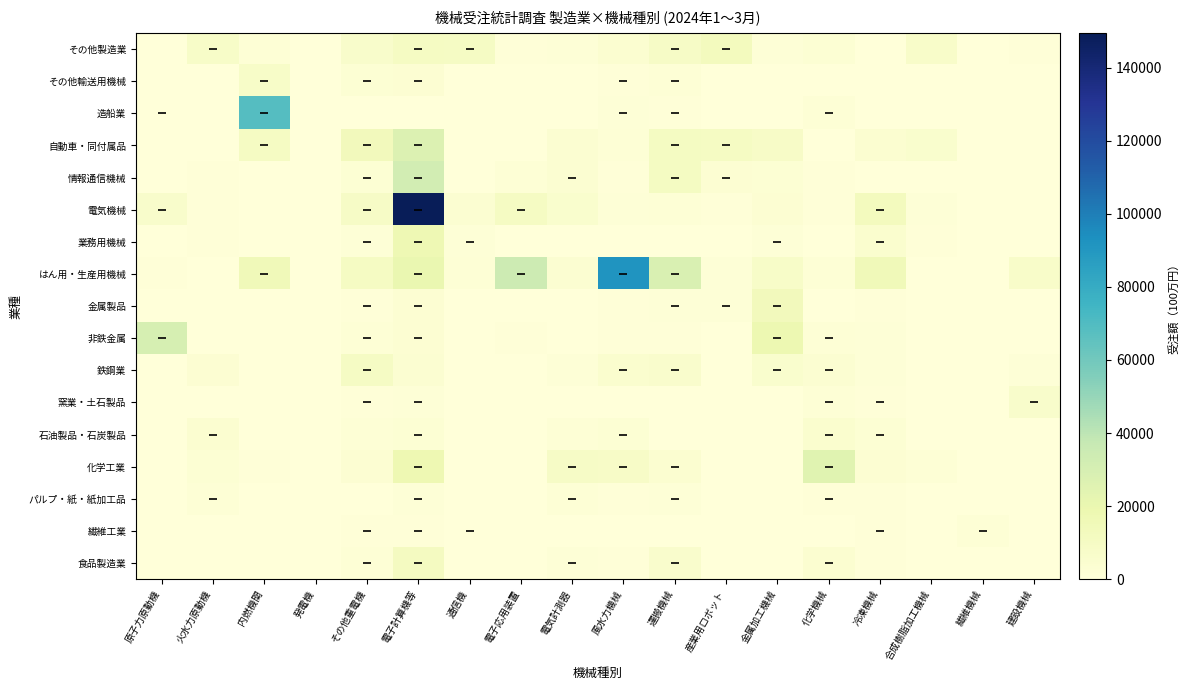

Reading left to right, what are all the values shown in this chart?

食品製造業: 原子力原動機=0	火水力原動機=422	内燃機関=46	発電機=56	その他重電機=1792	電子計算機等=11266	通信機=423	電子応用装置=2	電気計測器=1315	風水力機械=997	運搬機械=6036	産業用ロボット=314	金属加工機械=2	化学機械=4339	冷凍機械=1119	合成樹脂加工機械=8	繊維機械=0	建設機械=17
繊維工業: 原子力原動機=0	火水力原動機=56	内燃機関=21	発電機=0	その他重電機=646	電子計算機等=776	通信機=435	電子応用装置=0	電気計測器=252	風水力機械=190	運搬機械=352	産業用ロボット=23	金属加工機械=1	化学機械=52	冷凍機械=684	合成樹脂加工機械=370	繊維機械=2100	建設機械=0
パルプ・紙・紙加工品: 原子力原動機=0	火水力原動機=1996	内燃機関=51	発電機=24	その他重電機=348	電子計算機等=1394	通信機=36	電子応用装置=0	電気計測器=1758	風水力機械=682	運搬機械=1180	産業用ロボット=68	金属加工機械=0	化学機械=817	冷凍機械=624	合成樹脂加工機械=99	繊維機械=0	建設機械=21
化学工業: 原子力原動機=0	火水力原動機=2583	内燃機関=821	発電機=183	その他重電機=2966	電子計算機等=17916	通信機=466	電子応用装置=520	電気計測器=9008	風水力機械=8739	運搬機械=4128	産業用ロボット=254	金属加工機械=84	化学機械=24657	冷凍機械=3188	合成樹脂加工機械=1967	繊維機械=0	建設機械=65
石油製品・石炭製品: 原子力原動機=0	火水力原動機=4134	内燃機関=4	発電機=23	その他重電機=2033	電子計算機等=2583	通信機=90	電子応用装置=0	電気計測器=1786	風水力機械=2513	運搬機械=511	産業用ロボット=5	金属加工機械=0	化学機械=5062	冷凍機械=2466	合成樹脂加工機械=32	繊維機械=0	建設機械=0
窯業・土石製品: 原子力原動機=0	火水力原動機=408	内燃機関=2	発電機=4	その他重電機=788	電子計算機等=1690	通信機=22	電子応用装置=0	電気計測器=325	風水力機械=153	運搬機械=569	産業用ロボット=75	金属加工機械=69	化学機械=2093	冷凍機械=626	合成樹脂加工機械=0	繊維機械=0	建設機械=6584
鉄鋼業: 原子力原動機=30	火水力原動機=3410	内燃機関=143	発電機=125	その他重電機=9407	電子計算機等=3516	通信機=46	電子応用装置=95	電気計測器=1229	風水力機械=4823	運搬機械=6074	産業用ロボット=174	金属加工機械=5266	化学機械=4081	冷凍機械=1271	合成樹脂加工機械=7	繊維機械=0	建設機械=1343
非鉄金属: 原子力原動機=30349	火水力原動機=0	内燃機関=11	発電機=0	その他重電機=2324	電子計算機等=3430	通信機=115	電子応用装置=813	電気計測器=323	風水力機械=922	運搬機械=687	産業用ロボット=31	金属加工機械=18257	化学機械=2194	冷凍機械=1221	合成樹脂加工機械=153	繊維機械=0	建設機械=73
金属製品: 原子力原動機=0	火水力原動機=3	内燃機関=0	発電機=1	その他重電機=883	電子計算機等=3146	通信機=15	電子応用装置=363	電気計測器=87	風水力機械=612	運搬機械=1612	産業用ロボット=1583	金属加工機械=13749	化学機械=303	冷凍機械=606	合成樹脂加工機械=0	繊維機械=0	建設機械=42
はん用・生産用機械: 原子力原動機=597	火水力原動機=463	内燃機関=14782	発電機=67	その他重電機=10018	電子計算機等=20300	通信機=2035	電子応用装置=33889	電気計測器=3789	風水力機械=91409	運搬機械=28050	産業用ロボット=1356	金属加工機械=7938	化学機械=2244	冷凍機械=14709	合成樹脂加工機械=207	繊維機械=0	建設機械=7242
業務用機械: 原子力原動機=0	火水力原動機=848	内燃機関=0	発電機=0	その他重電機=1623	電子計算機等=17069	通信機=1354	電子応用装置=149	電気計測器=462	風水力機械=463	運搬機械=299	産業用ロボット=238	金属加工機械=1684	化学機械=268	冷凍機械=4807	合成樹脂加工機械=621	繊維機械=0	建設機械=1
電気機械: 原子力原動機=6545	火水力原動機=584	内燃機関=32	発電機=30	その他重電機=9247	電子計算機等=149471	通信機=3707	電子応用装置=10356	電気計測器=5456	風水力機械=1399	運搬機械=1831	産業用ロボット=909	金属加工機械=3228	化学機械=603	冷凍機械=12696	合成樹脂加工機械=1181	繊維機械=0	建設機械=0
情報通信機械: 原子力原動機=0	火水力原動機=757	内燃機関=49	発電機=30	その他重電機=2717	電子計算機等=32016	通信機=546	電子応用装置=2107	電気計測器=3545	風水力機械=1019	運搬機械=11016	産業用ロボット=2937	金属加工機械=2374	化学機械=1143	冷凍機械=37	合成樹脂加工機械=221	繊維機械=0	建設機械=0
自動車・同付属品: 原子力原動機=0	火水力原動機=246	内燃機関=9996	発電機=8	その他重電機=13934	電子計算機等=26890	通信機=98	電子応用装置=109	電気計測器=3803	風水力機械=2335	運搬機械=10757	産業用ロボット=10425	金属加工機械=8601	化学機械=130	冷凍機械=4207	合成樹脂加工機械=5553	繊維機械=0	建設機械=138
造船業: 原子力原動機=456	火水力原動機=422	内燃機関=68629	発電機=9	その他重電機=379	電子計算機等=261	通信機=23	電子応用装置=173	電気計測器=288	風水力機械=1554	運搬機械=1056	産業用ロボット=15	金属加工機械=186	化学機械=1962	冷凍機械=329	合成樹脂加工機械=0	繊維機械=0	建設機械=0
その他輸送用機械: 原子力原動機=0	火水力原動機=0	内燃機関=8017	発電機=2	その他重電機=2755	電子計算機等=3368	通信機=1	電子応用装置=15	電気計測器=35	風水力機械=634	運搬機械=2260	産業用ロボット=327	金属加工機械=204	化学機械=201	冷凍機械=7	合成樹脂加工機械=515	繊維機械=0	建設機械=254
その他製造業: 原子力原動機=459	火水力原動機=7759	内燃機関=2157	発電機=77	その他重電機=6456	電子計算機等=10009	通信機=9671	電子応用装置=1067	電気計測器=1360	風水力機械=4503	運搬機械=8996	産業用ロボット=12782	金属加工機械=1676	化学機械=2753	冷凍機械=87	合成樹脂加工機械=7095	繊維機械=0	建設機械=1126